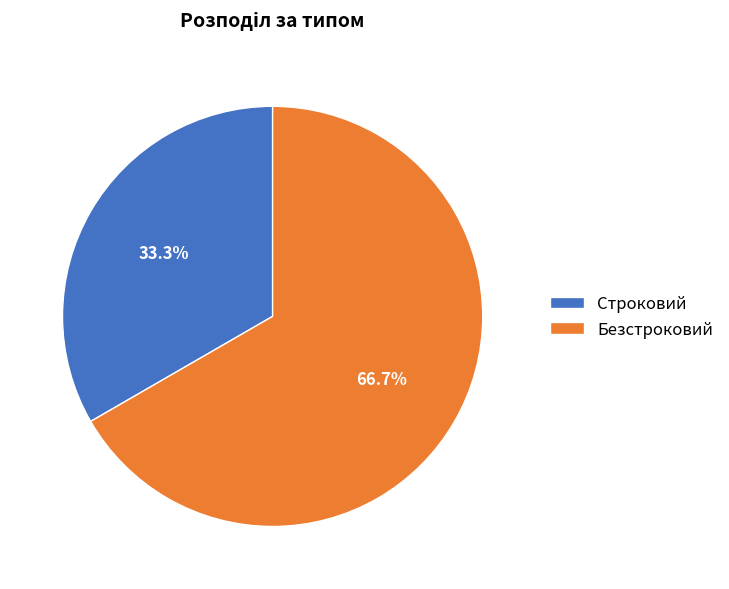

The Безстроковий slice represents 79% of the pie. True or false?

False